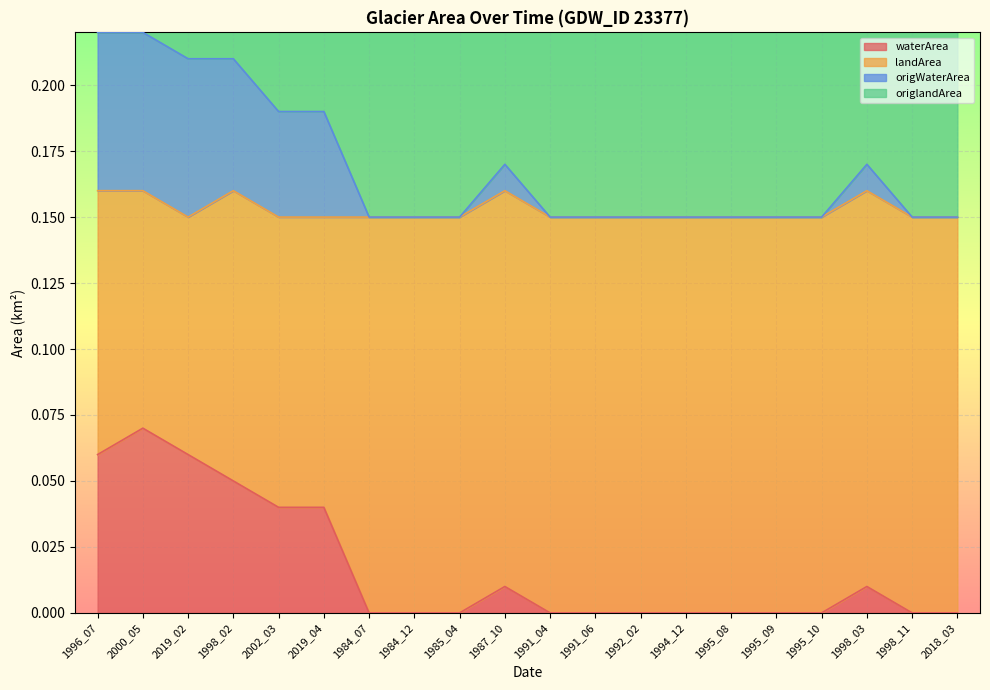

What is the label of the 10th point from the right?

1991_04